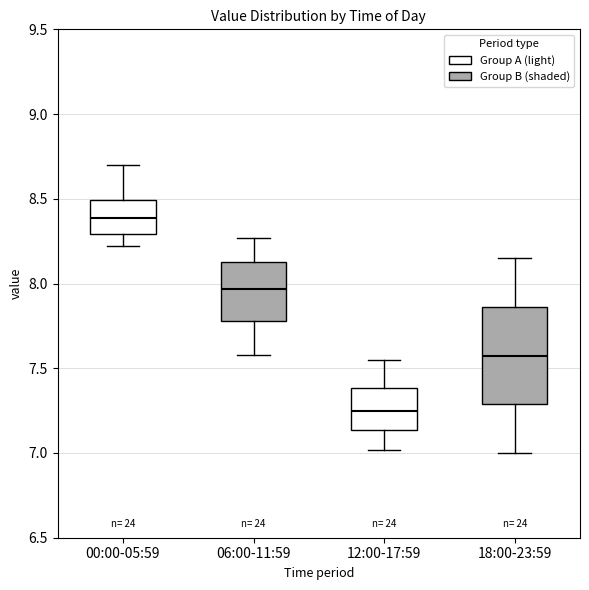

Which box's median line is the highest?

00:00-05:59